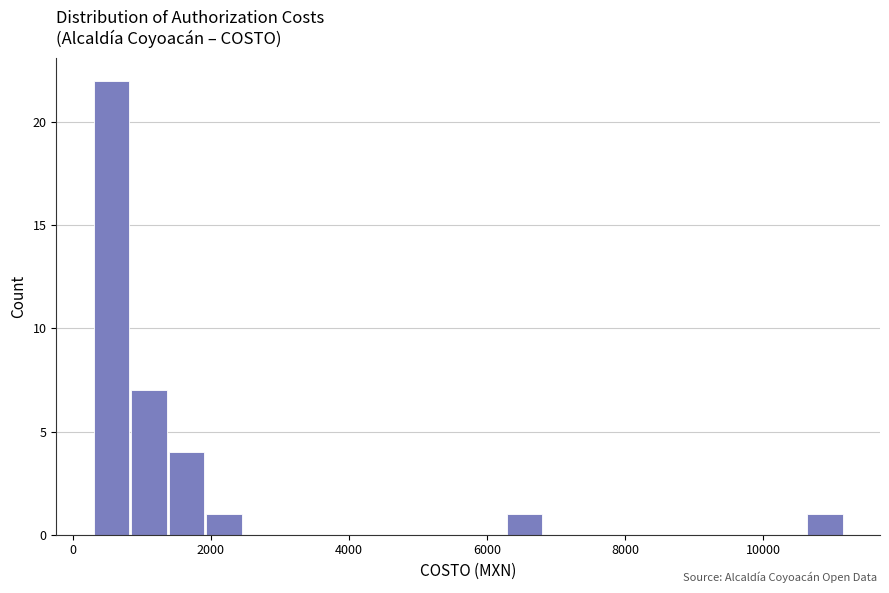

Around what value on the x-axis is the tallest bar? Give the approximate position of its centre, as read against the axis.

600